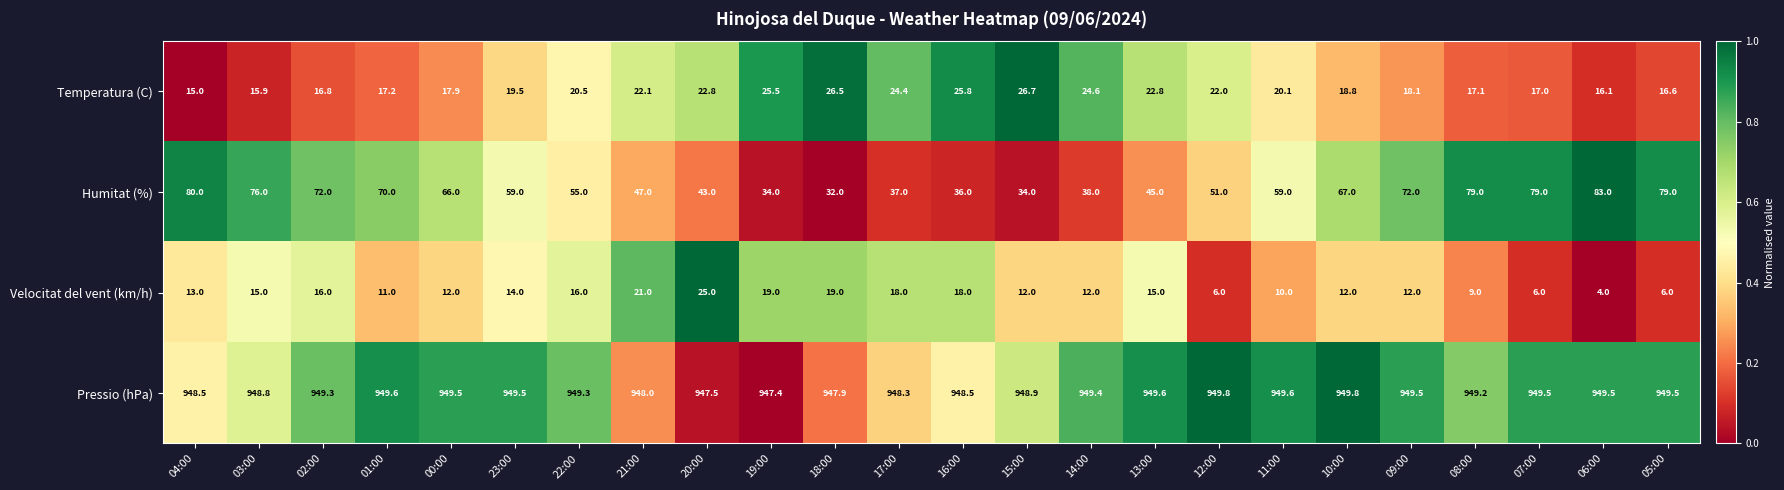

What is the difference between the highest and lowest values at 21:00?

927.0